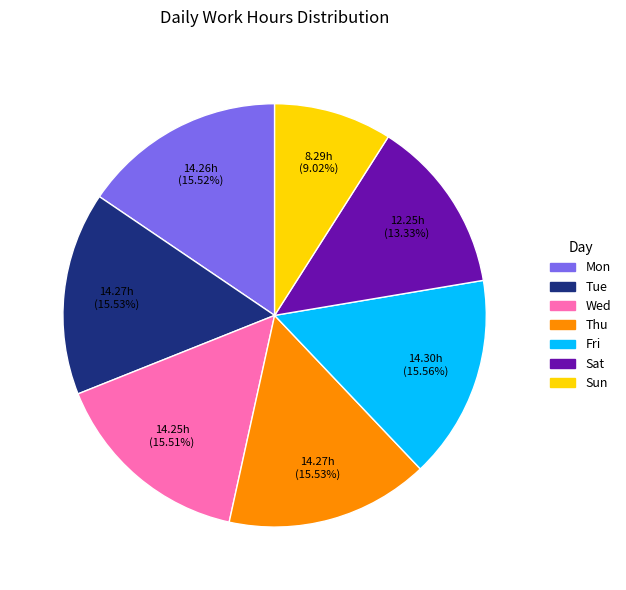

What is the total percentage of Wed and Sun?

24.5%